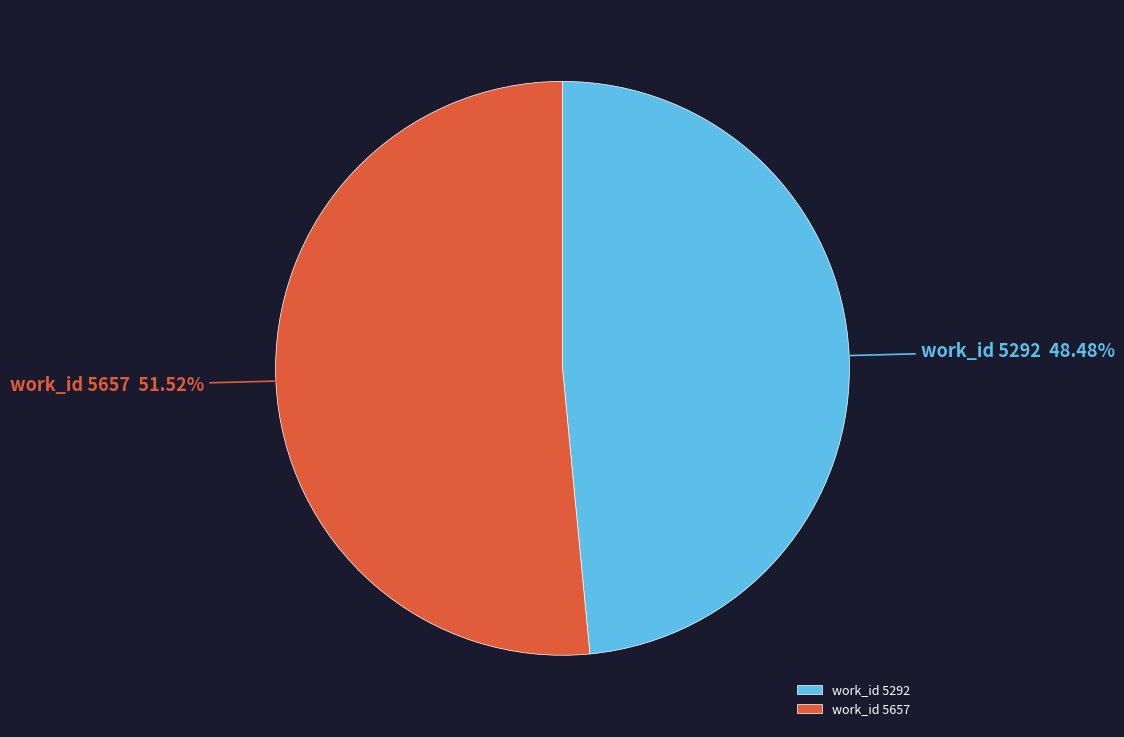

Approximately how many times larger is the value at work_id 5292 compared to work_id 5657?

0.9